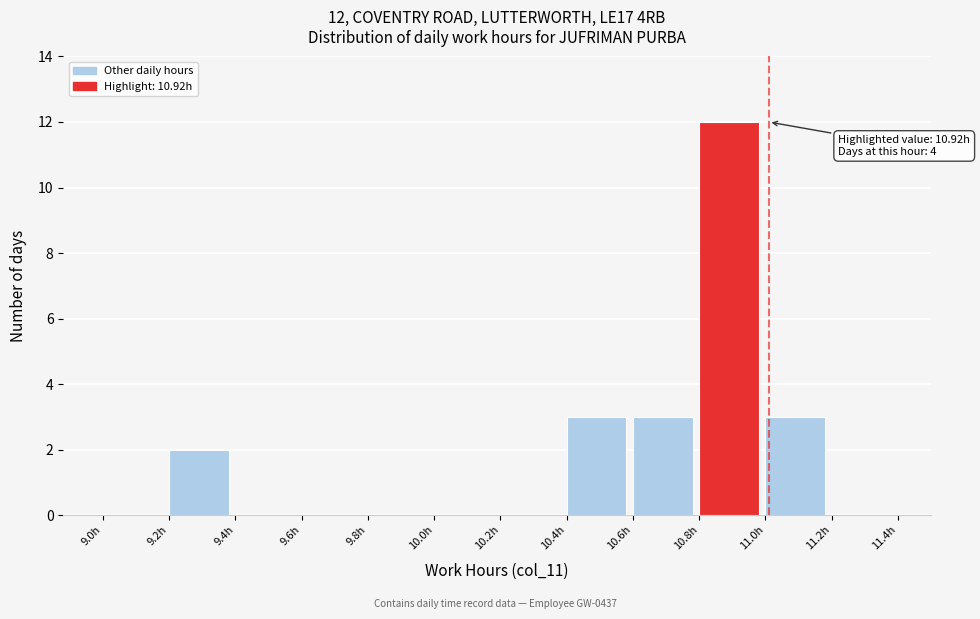

Which range on the x-axis has the tallest bar?

10.8 to 11.0